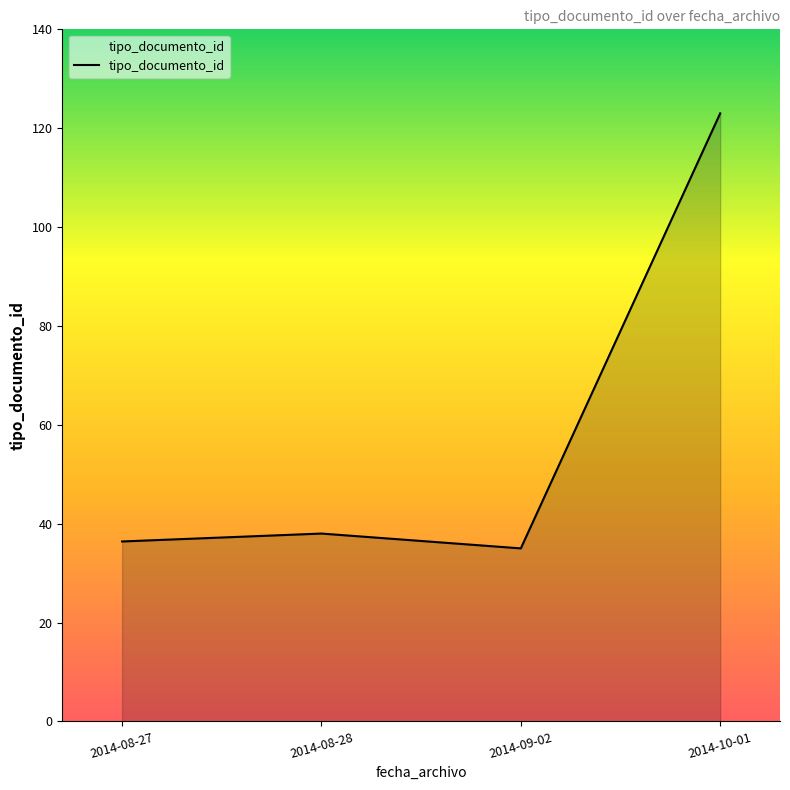

Does the chart display data point markers on the line(s)?

No